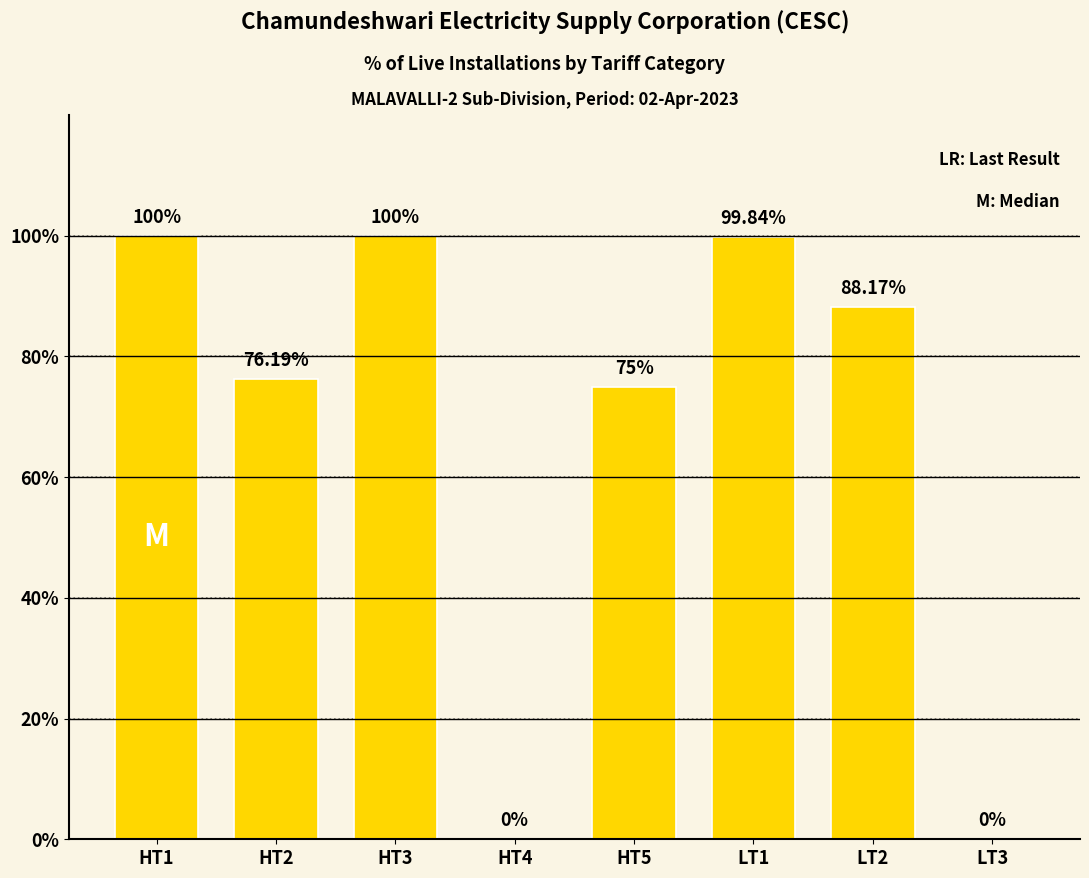

Reading left to right, transcribe all the data shown in this chart.

100.0	76.2	100.0	0.0	75.0	99.8	88.2	0.0